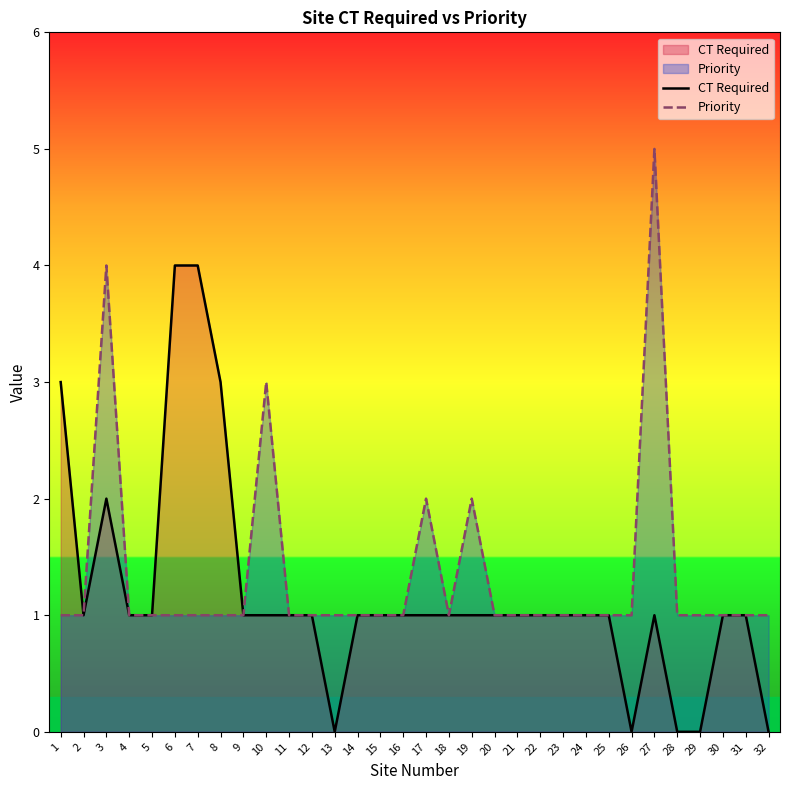

True or false: Priority has a value of 1 at 14.

True